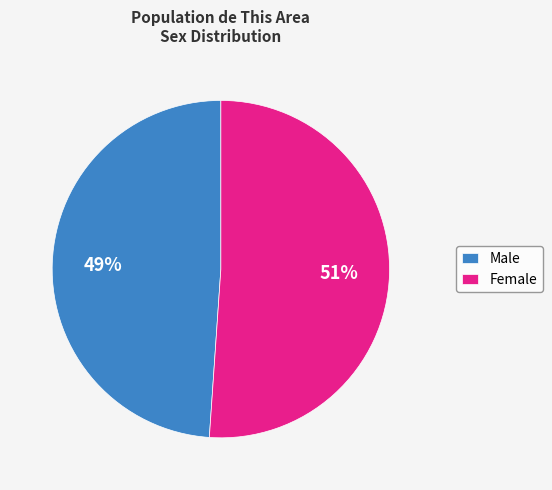

To the nearest percent, what is the difference between the Female and Male slice percentages?

2%